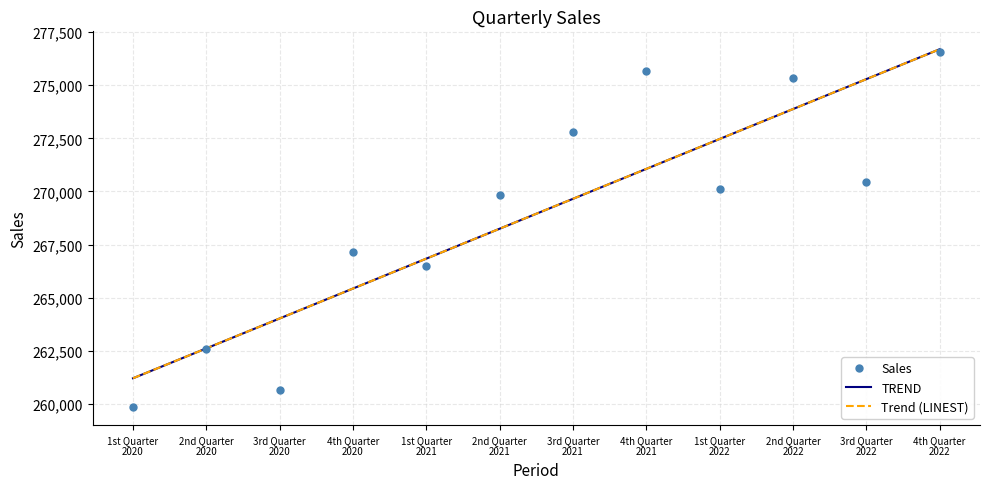

List the series in order of their peak value, lowest first.

Sales, TREND, Trend (LINEST)